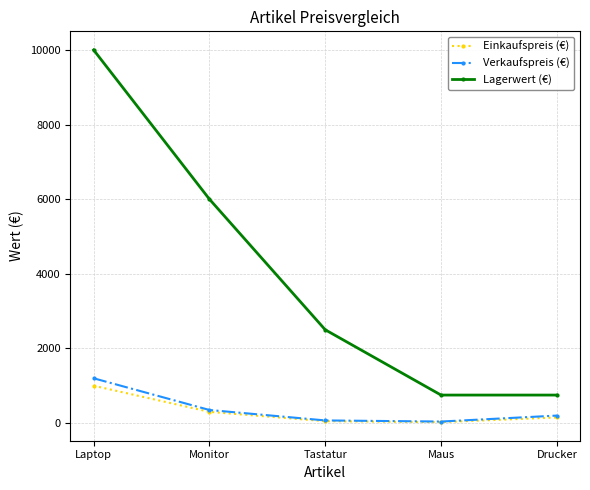

True or false: Lagerwert (€) and Einkaufspreis (€) cross at least once.

False